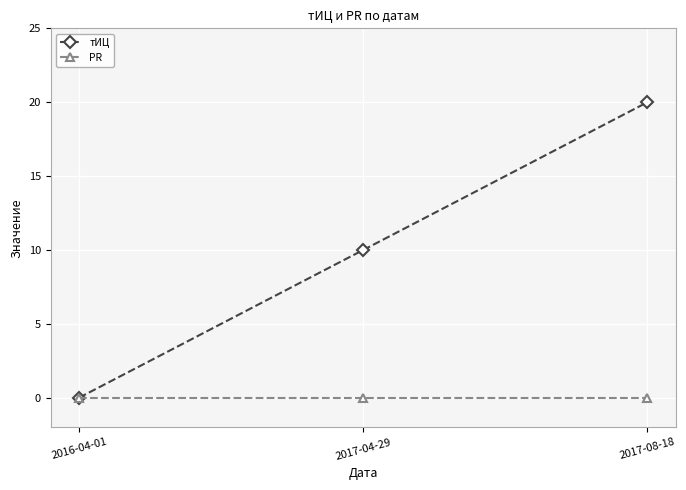

Does the chart display data point markers on the line(s)?

Yes